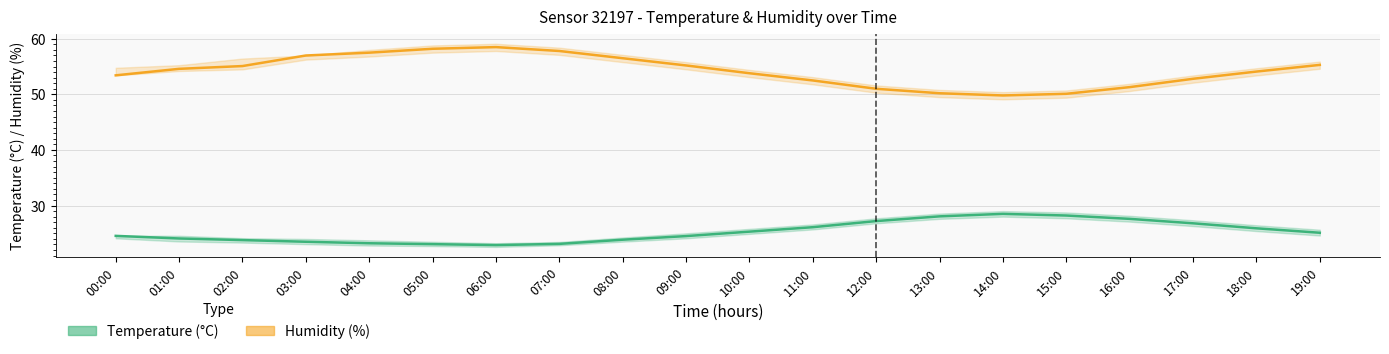

At which label is Humidity (%) closest to 54?

18:00